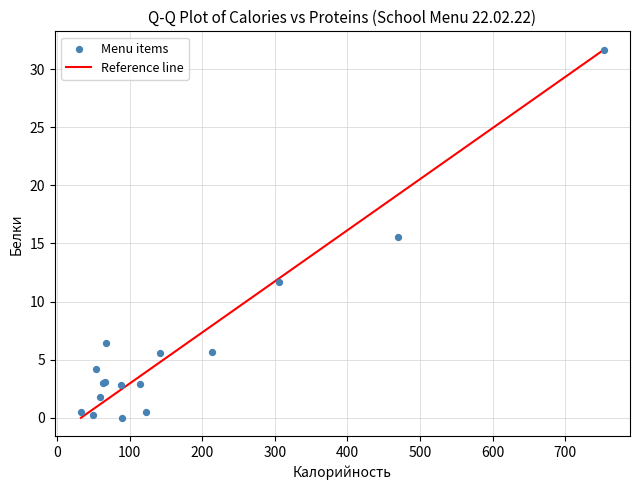

What Y value in the scatter plot is closest to 15?

15.5